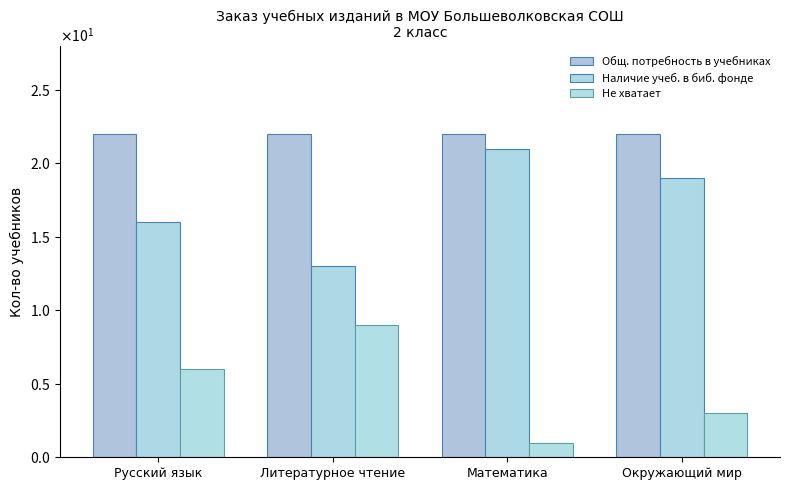

Rank the categories by Не хватает value from highest to lowest.

Литературное чтение, Русский язык, Окружающий мир, Математика